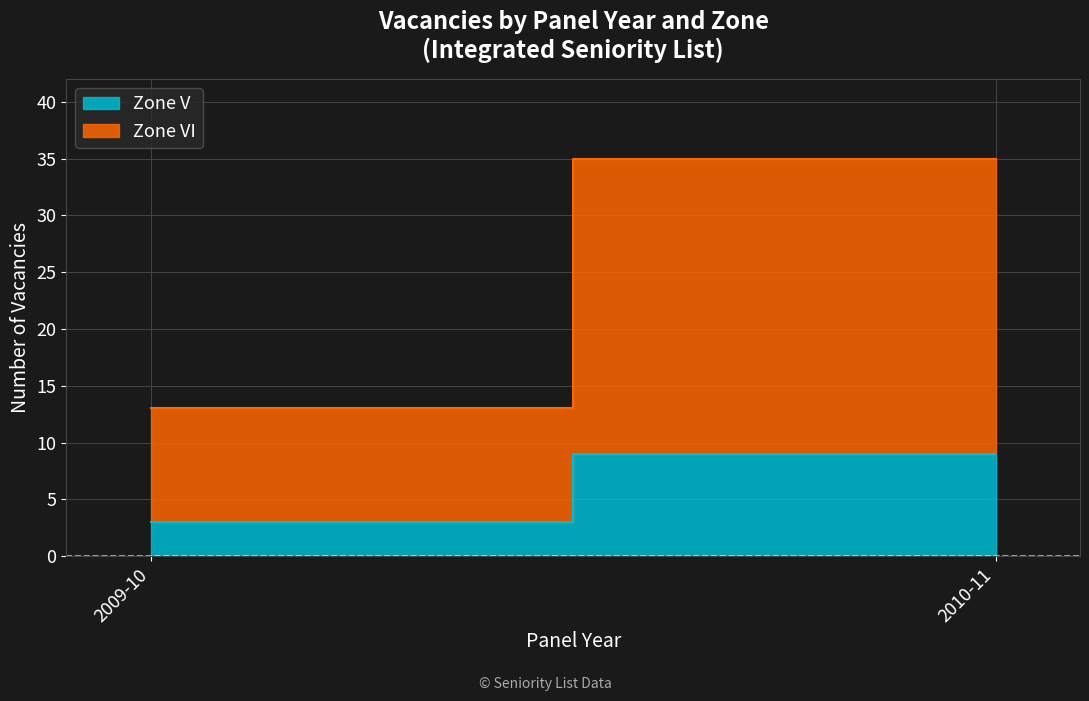

What is the difference between the maximum and minimum values in the Zone VI series?

16